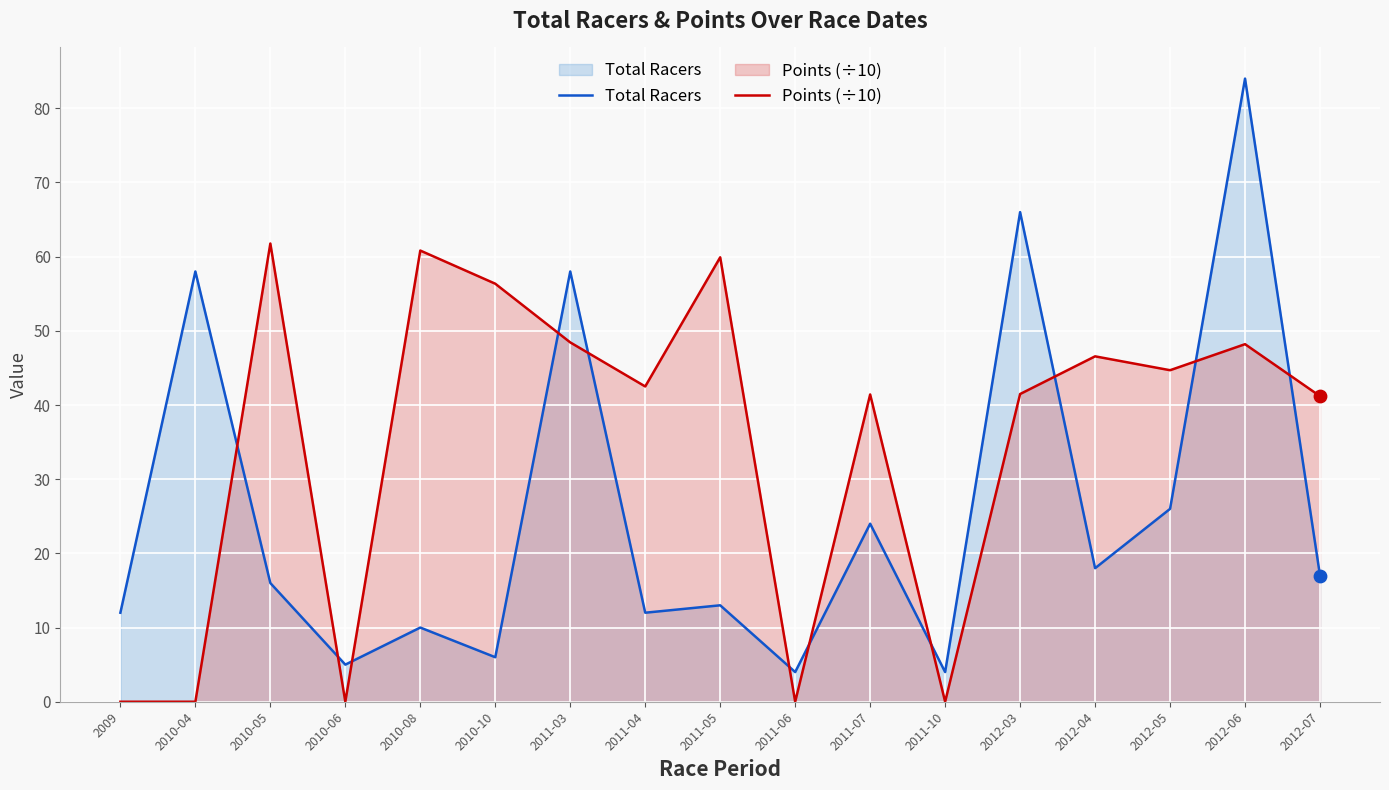

Which series has the largest total across all categories?

Points (÷10)